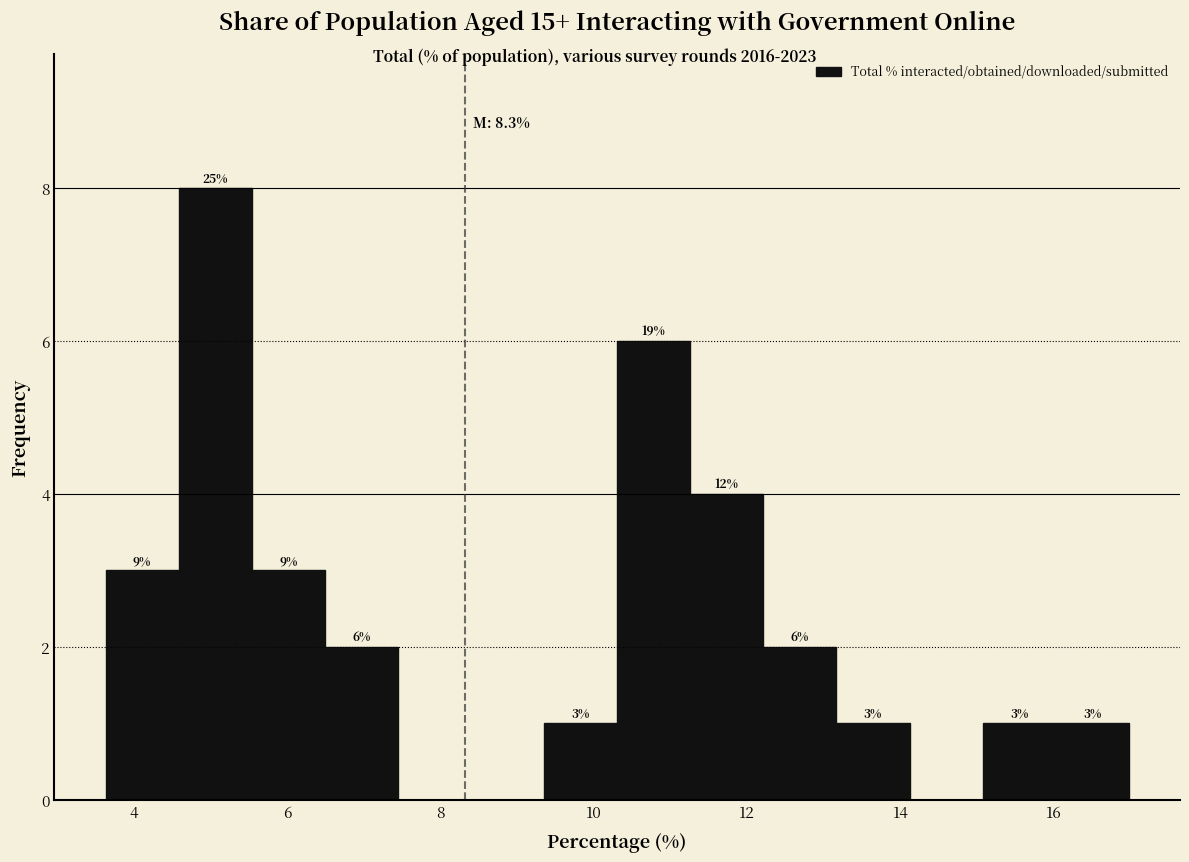

Over which range of the x-axis is the bar tallest?

4.6 to 5.6